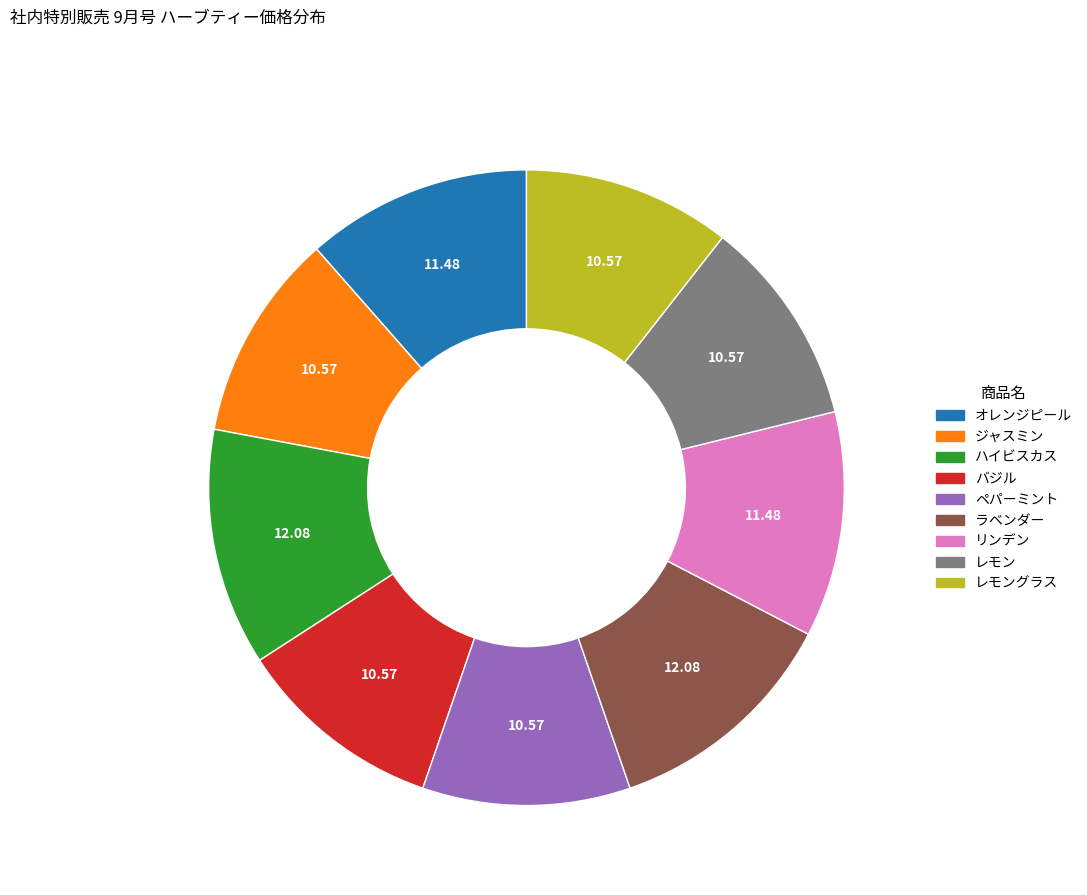

Is there a majority slice in this chart?

No